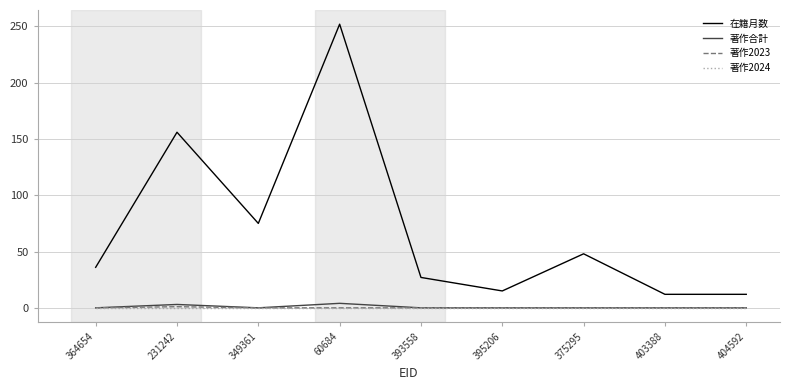

Does the chart have visible grid lines?

Yes